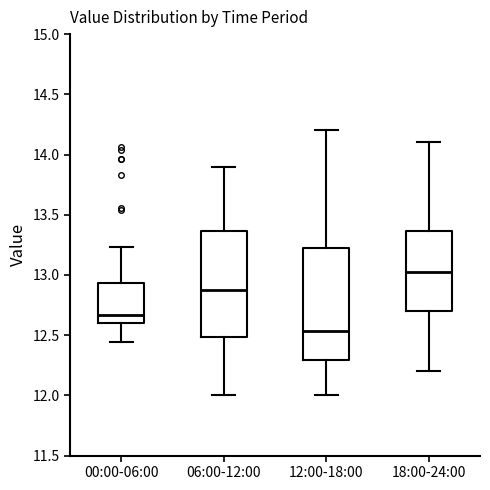

Reading left to right, transcribe this box plot: for each box, give where its median line is, the range the box spans, and where its two whiskers end, as read against the y-axis. The values are not printed on the chart, so give them approximately, as read against the axis.

00:00-06:00: median 12.65, box 12.60 to 12.95, whiskers 12.45 to 13.25
06:00-12:00: median 12.90, box 12.50 to 13.35, whiskers 12.00 to 13.90
12:00-18:00: median 12.55, box 12.30 to 13.25, whiskers 12.00 to 14.20
18:00-24:00: median 13.05, box 12.70 to 13.35, whiskers 12.20 to 14.10